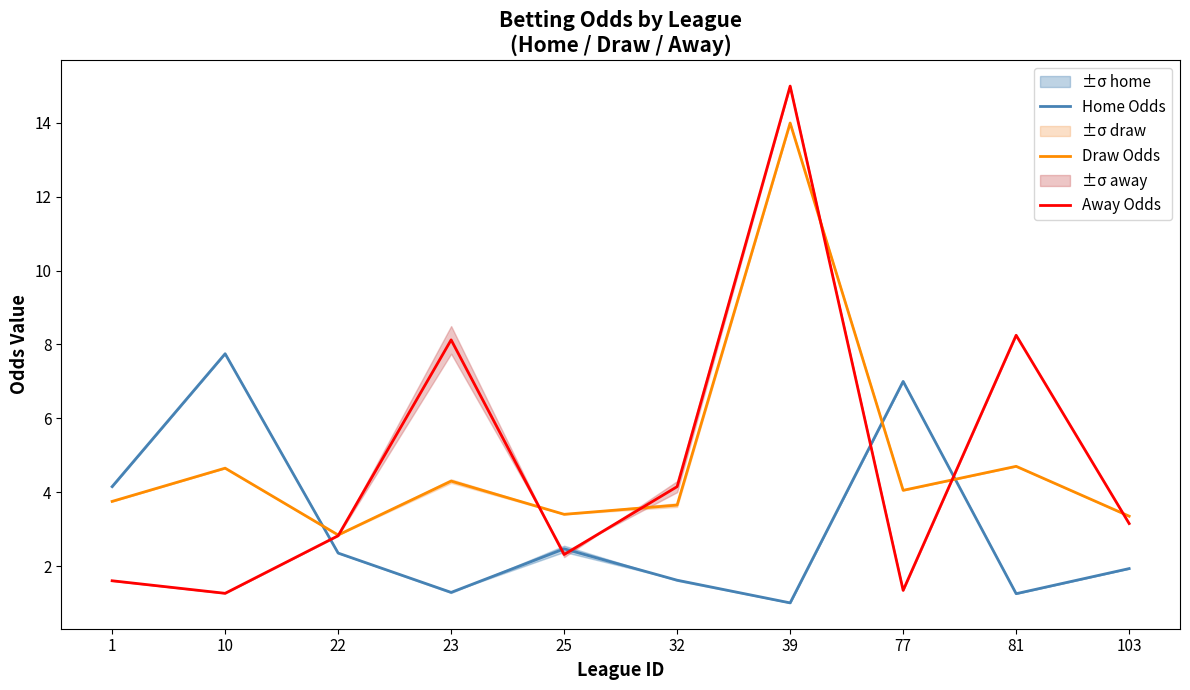

Reading left to right, transcribe all the data shown in this chart.

Home Odds: 4.2	7.8	2.4	1.3	2.5	1.6	1.0	7.0	1.2	1.9
Draw Odds: 3.8	4.7	2.8	4.3	3.4	3.7	14.0	4.0	4.7	3.4
Away Odds: 1.6	1.3	2.8	8.1	2.3	4.2	15.0	1.3	8.2	3.1